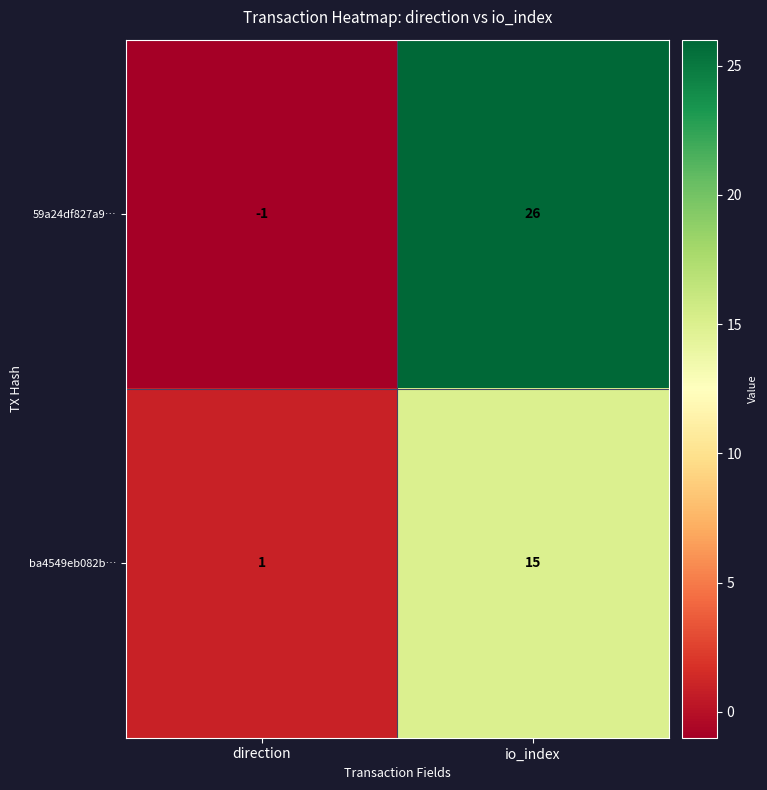

The 59a24df827a9… series shows 26 at io_index. True or false?

True